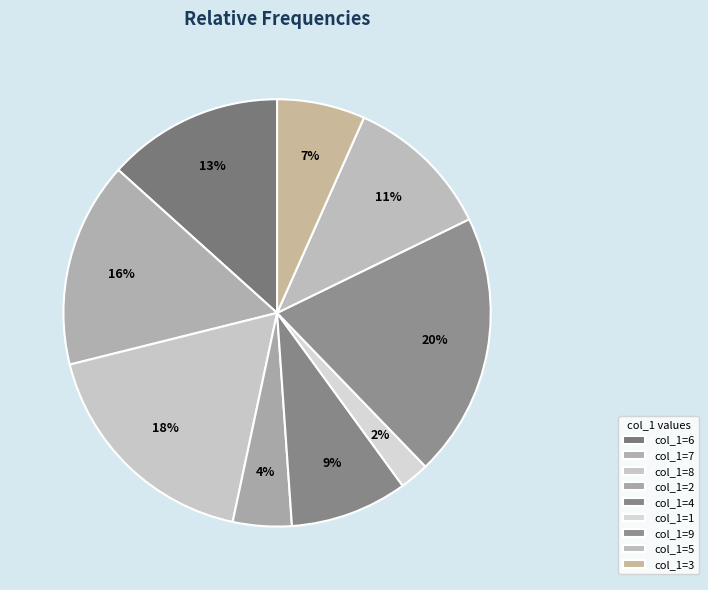

Count the number of slices in the pie.

9